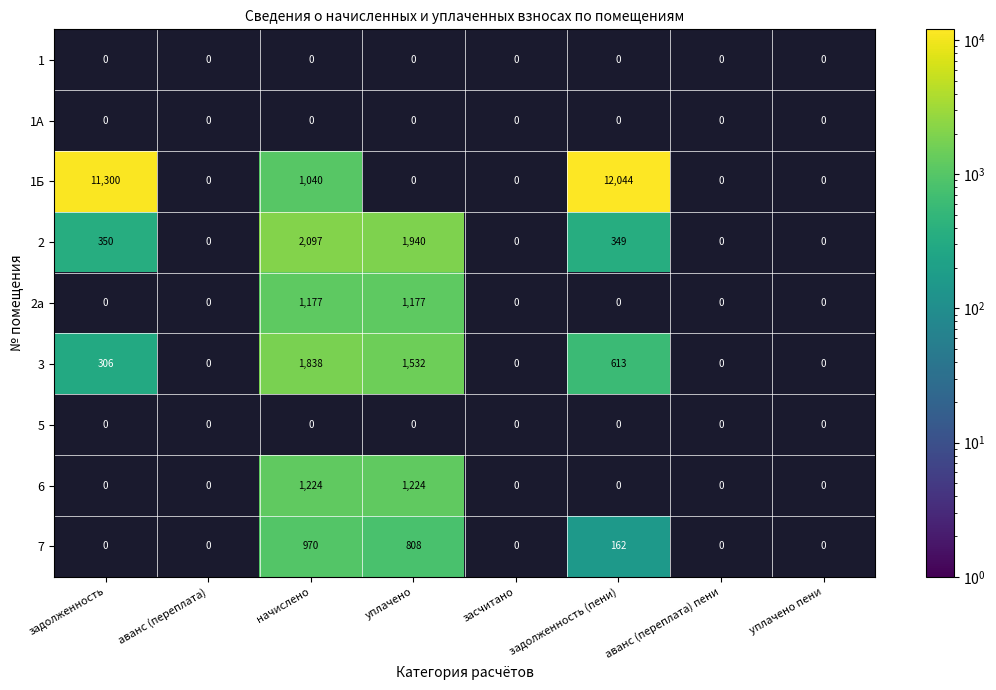

Which label corresponds to the largest value in the chart?

задолженность (пени)